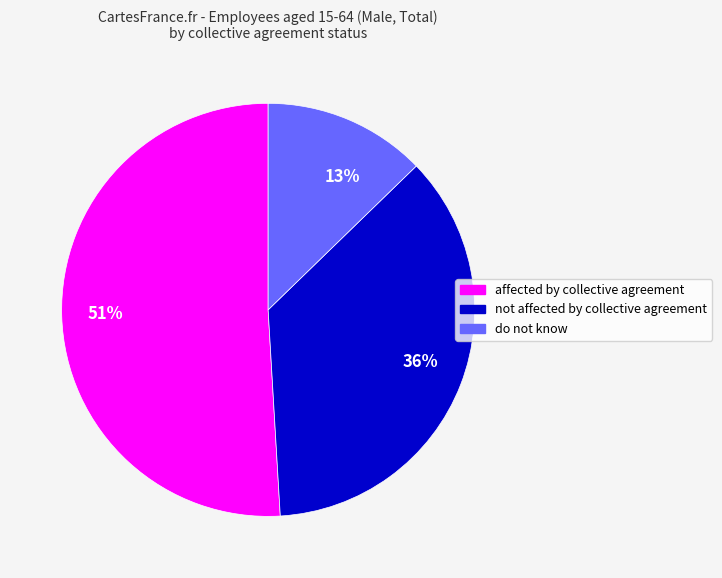

What is the ratio of the value at 36% to the value at 51%?

0.7